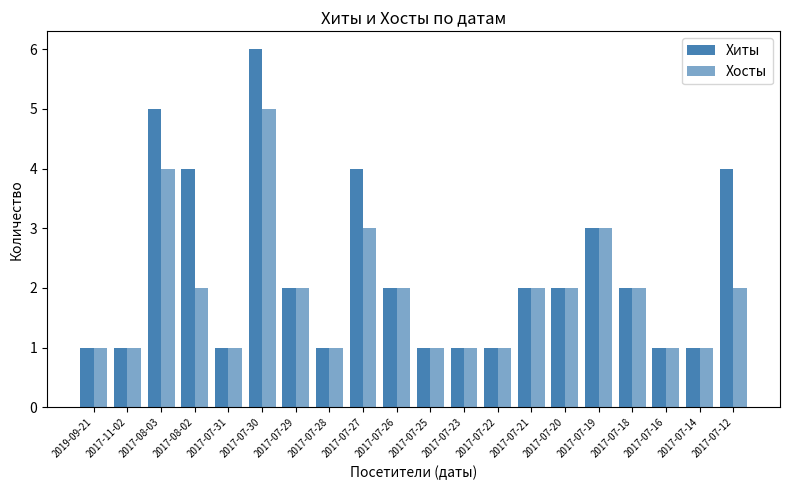

Reading right to left, transcribe all the data shown in this chart.

Хиты: 2017-07-12=4	2017-07-14=1	2017-07-16=1	2017-07-18=2	2017-07-19=3	2017-07-20=2	2017-07-21=2	2017-07-22=1	2017-07-23=1	2017-07-25=1	2017-07-26=2	2017-07-27=4	2017-07-28=1	2017-07-29=2	2017-07-30=6	2017-07-31=1	2017-08-02=4	2017-08-03=5	2017-11-02=1	2019-09-21=1
Хосты: 2017-07-12=2	2017-07-14=1	2017-07-16=1	2017-07-18=2	2017-07-19=3	2017-07-20=2	2017-07-21=2	2017-07-22=1	2017-07-23=1	2017-07-25=1	2017-07-26=2	2017-07-27=3	2017-07-28=1	2017-07-29=2	2017-07-30=5	2017-07-31=1	2017-08-02=2	2017-08-03=4	2017-11-02=1	2019-09-21=1